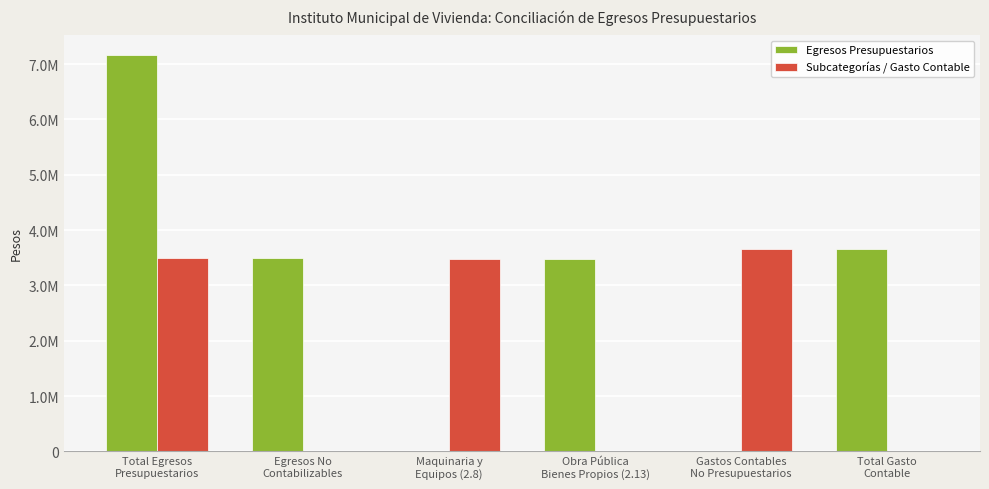

Which series has the widest spread of values?

Egresos Presupuestarios